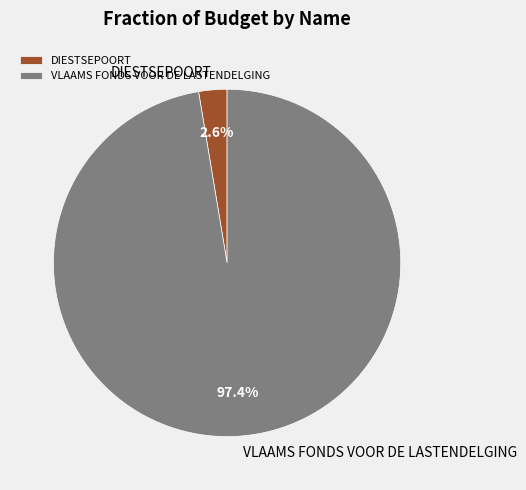

What is the total percentage of DIESTSEPOORT and VLAAMS FONDS VOOR DE LASTENDELGING?

100.0%